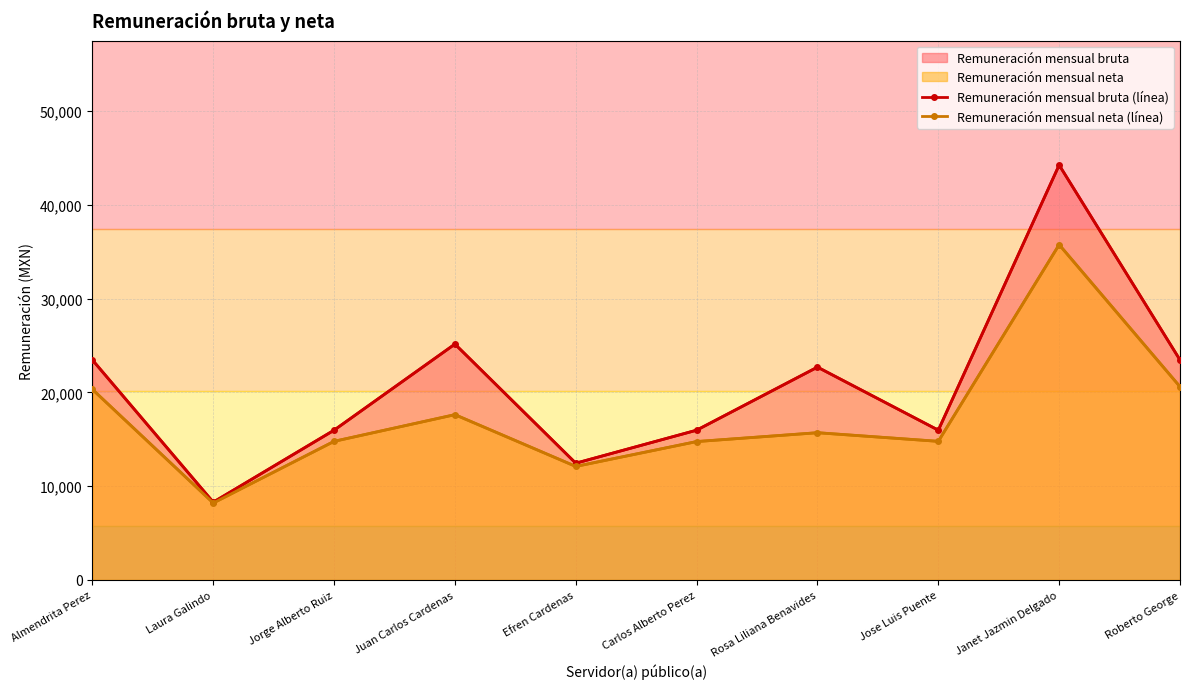

What is the lowest value of the Remuneración mensual bruta (línea) series?

8294.8